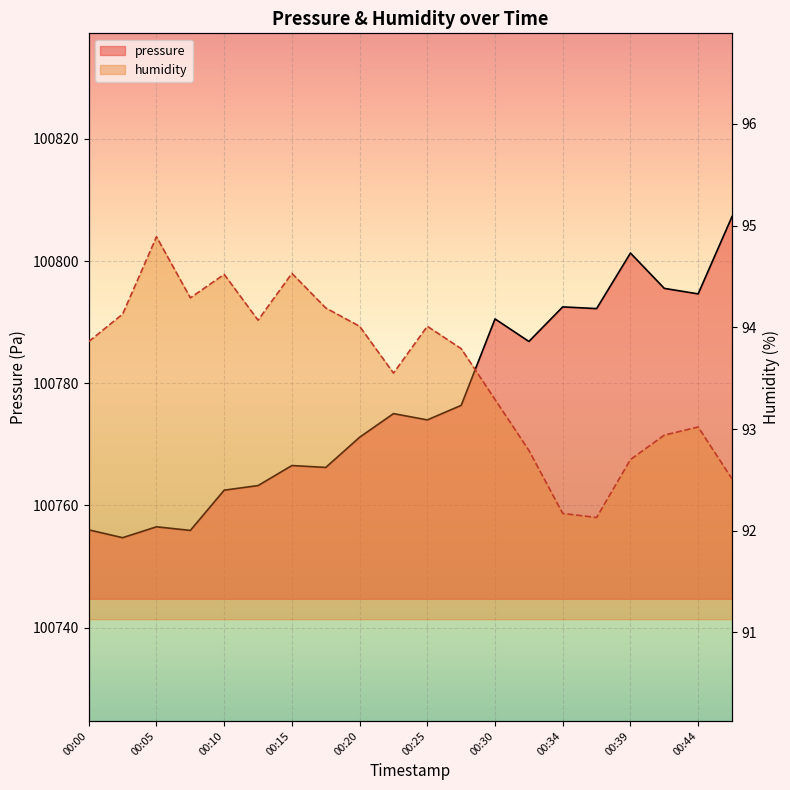

What is the approximate value of pressure at 00:25?

100774.0